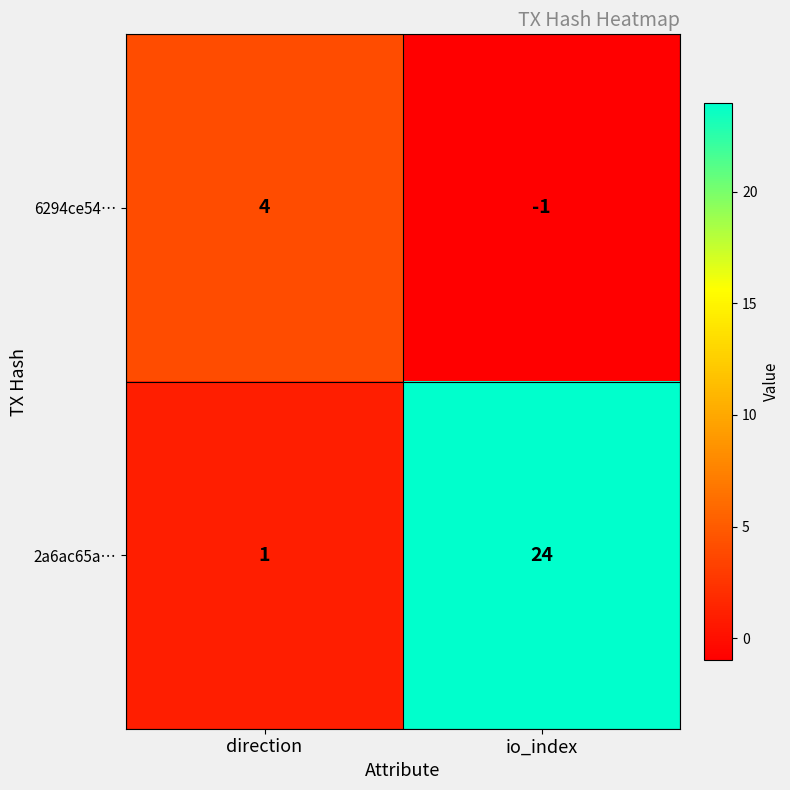

The 6294ce54… series shows -2 at io_index. True or false?

False